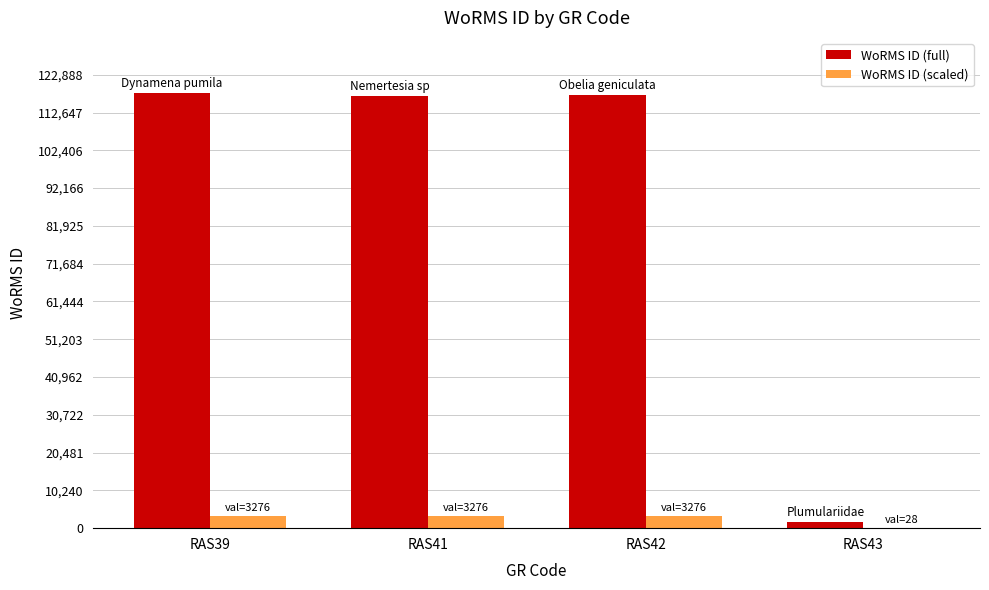

Between RAS41 and RAS43, which series saw the biggest shift?

WoRMS ID (full)